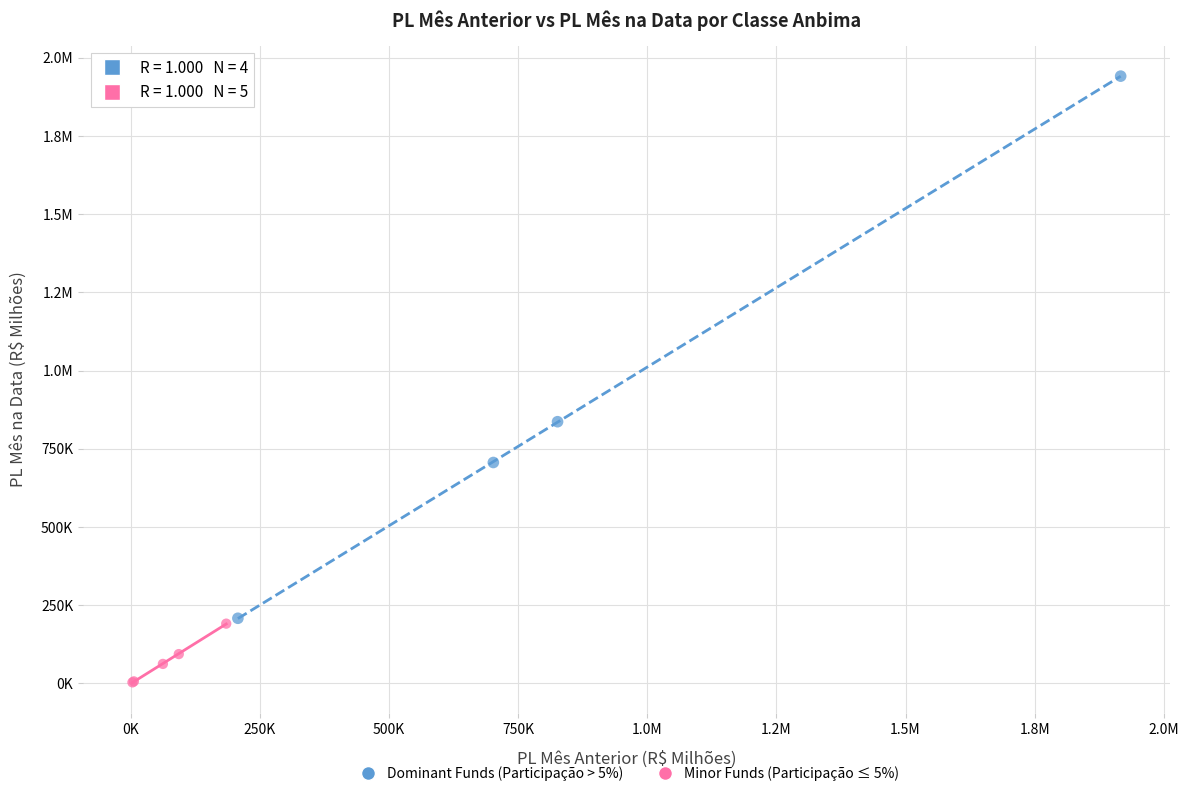

What are all the series names shown in the legend?

Dominant Funds (Participação > 5%), Minor Funds (Participação ≤ 5%)